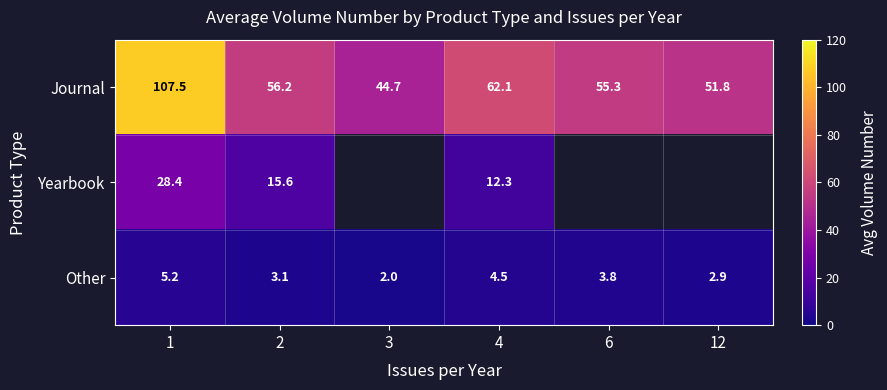

Which category has the highest value in the Journal series?

1